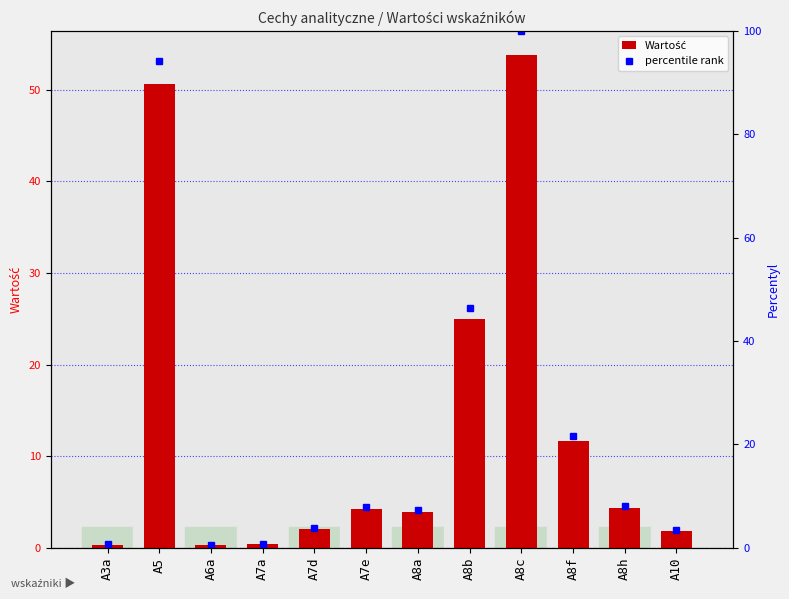

Which category has the highest value in the Wartość series?

A8c